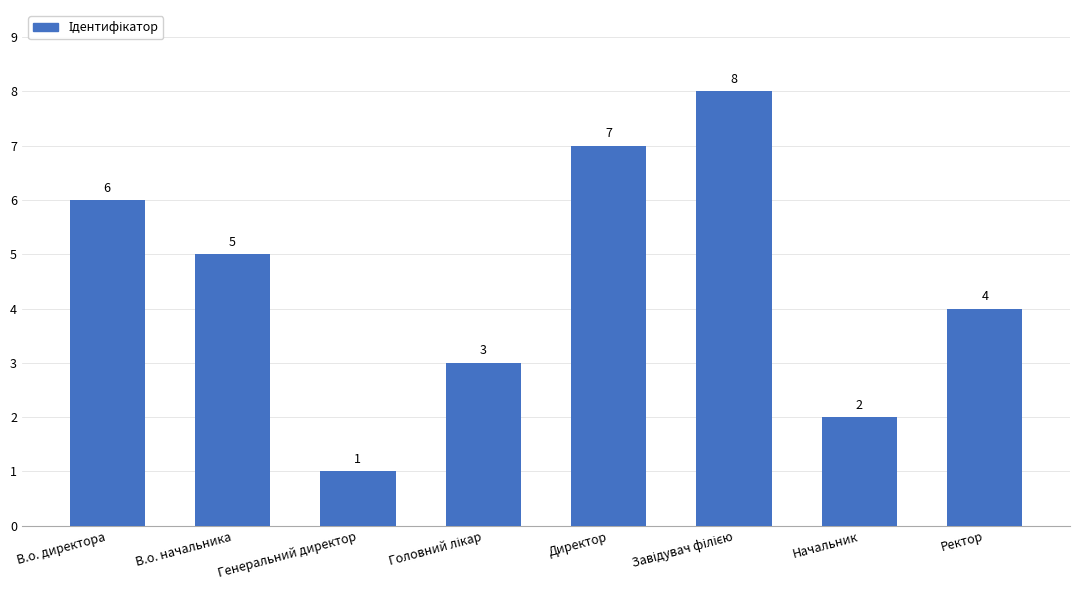

Approximately how many times larger is the value at В.о. директора compared to Директор?

0.9